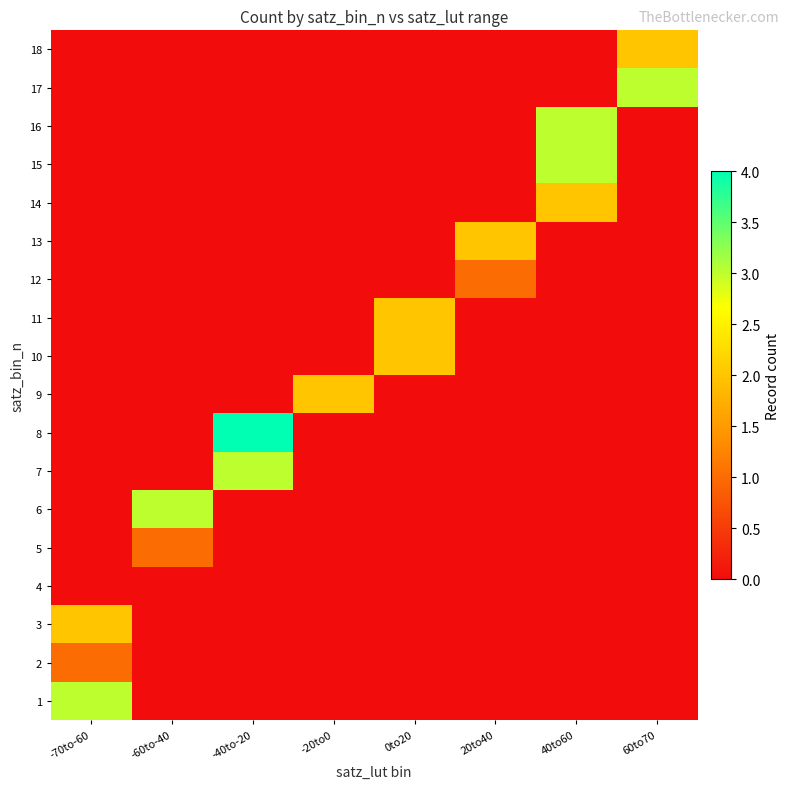

Reading right to left, extract all data points from this chart.

1: 60to70=0	40to60=0	20to40=0	0to20=0	-20to0=0	-40to-20=0	-60to-40=0	-70to-60=3
2: 60to70=0	40to60=0	20to40=0	0to20=0	-20to0=0	-40to-20=0	-60to-40=0	-70to-60=1
3: 60to70=0	40to60=0	20to40=0	0to20=0	-20to0=0	-40to-20=0	-60to-40=0	-70to-60=2
4: 60to70=0	40to60=0	20to40=0	0to20=0	-20to0=0	-40to-20=0	-60to-40=0	-70to-60=0
5: 60to70=0	40to60=0	20to40=0	0to20=0	-20to0=0	-40to-20=0	-60to-40=1	-70to-60=0
6: 60to70=0	40to60=0	20to40=0	0to20=0	-20to0=0	-40to-20=0	-60to-40=3	-70to-60=0
7: 60to70=0	40to60=0	20to40=0	0to20=0	-20to0=0	-40to-20=3	-60to-40=0	-70to-60=0
8: 60to70=0	40to60=0	20to40=0	0to20=0	-20to0=0	-40to-20=4	-60to-40=0	-70to-60=0
9: 60to70=0	40to60=0	20to40=0	0to20=0	-20to0=2	-40to-20=0	-60to-40=0	-70to-60=0
10: 60to70=0	40to60=0	20to40=0	0to20=2	-20to0=0	-40to-20=0	-60to-40=0	-70to-60=0
11: 60to70=0	40to60=0	20to40=0	0to20=2	-20to0=0	-40to-20=0	-60to-40=0	-70to-60=0
12: 60to70=0	40to60=0	20to40=1	0to20=0	-20to0=0	-40to-20=0	-60to-40=0	-70to-60=0
13: 60to70=0	40to60=0	20to40=2	0to20=0	-20to0=0	-40to-20=0	-60to-40=0	-70to-60=0
14: 60to70=0	40to60=2	20to40=0	0to20=0	-20to0=0	-40to-20=0	-60to-40=0	-70to-60=0
15: 60to70=0	40to60=3	20to40=0	0to20=0	-20to0=0	-40to-20=0	-60to-40=0	-70to-60=0
16: 60to70=0	40to60=3	20to40=0	0to20=0	-20to0=0	-40to-20=0	-60to-40=0	-70to-60=0
17: 60to70=3	40to60=0	20to40=0	0to20=0	-20to0=0	-40to-20=0	-60to-40=0	-70to-60=0
18: 60to70=2	40to60=0	20to40=0	0to20=0	-20to0=0	-40to-20=0	-60to-40=0	-70to-60=0